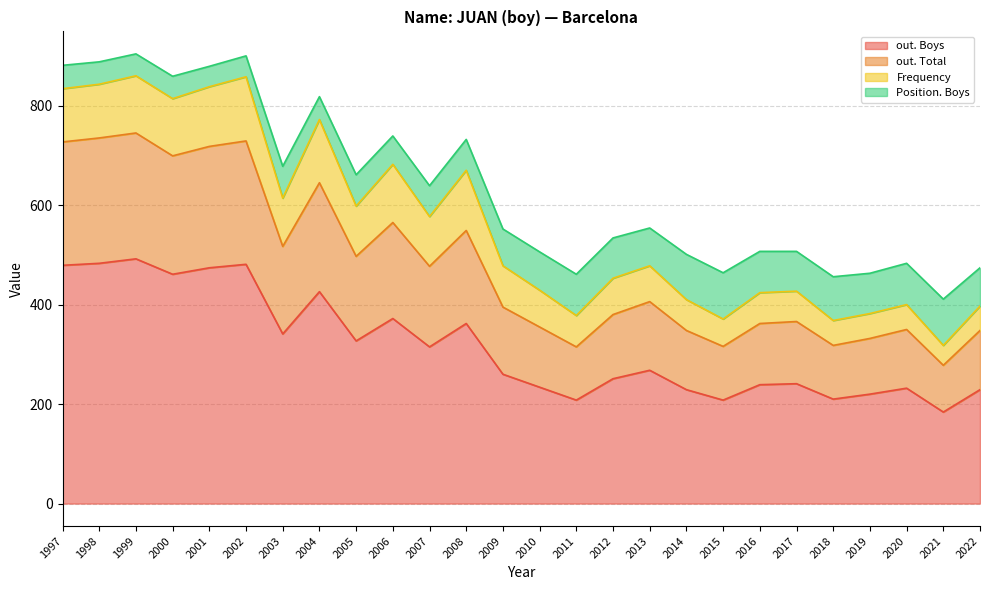

At which label does out. Boys reach its minimum?

2021